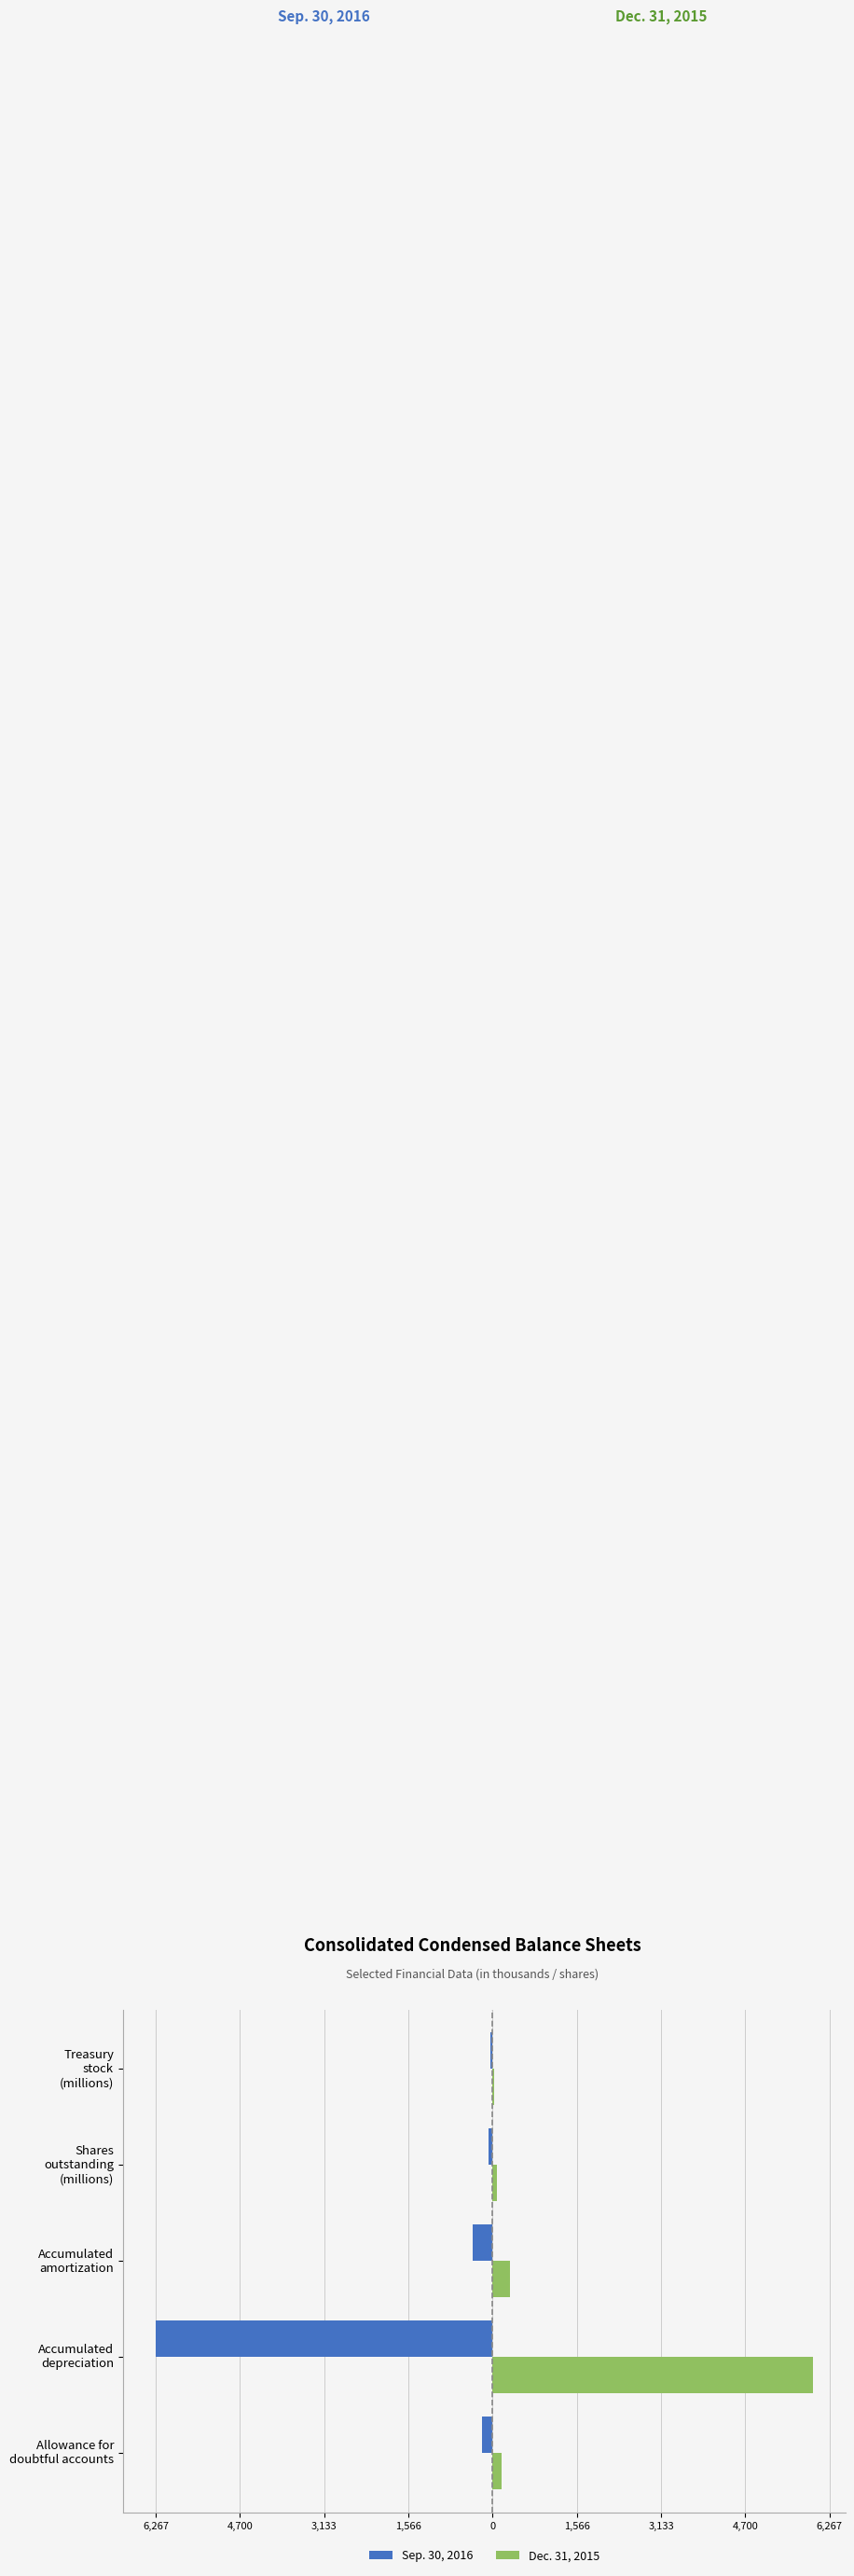

What are all the series names shown in the legend?

Sep. 30, 2016, Dec. 31, 2015